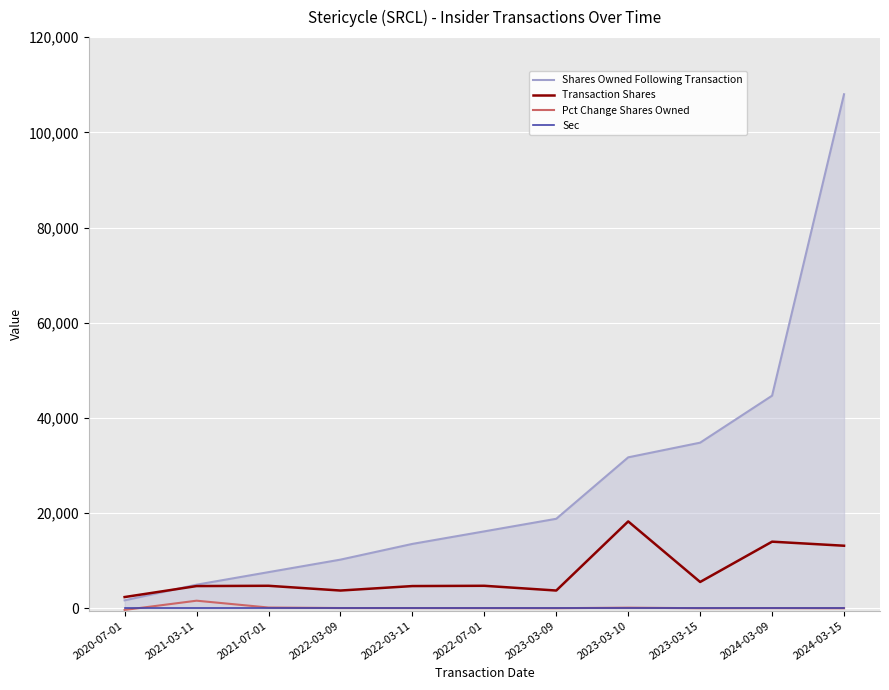

True or false: Shares Owned Following Transaction and Pct Change Shares Owned cross at least once.

False